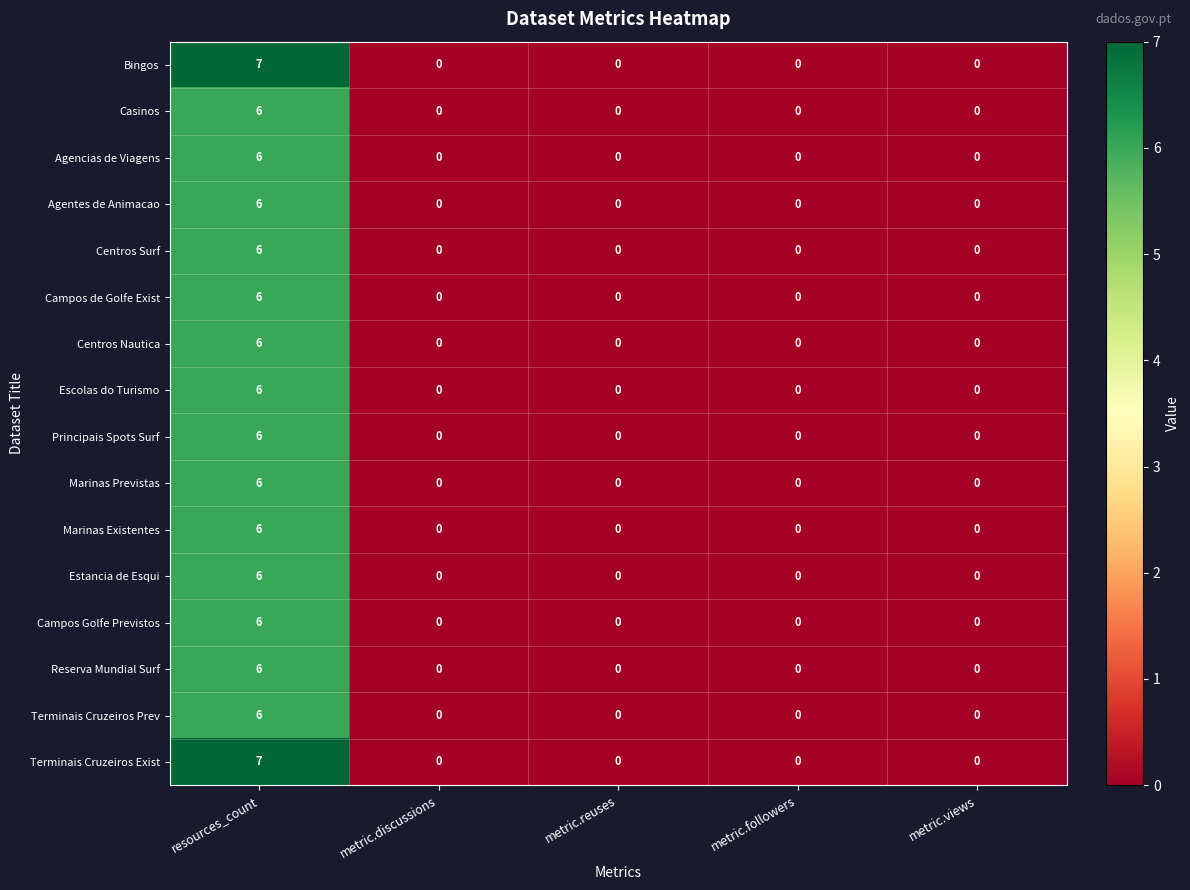

What is the difference between the Reserva Mundial Surf values at resources_count and metric.views?

6